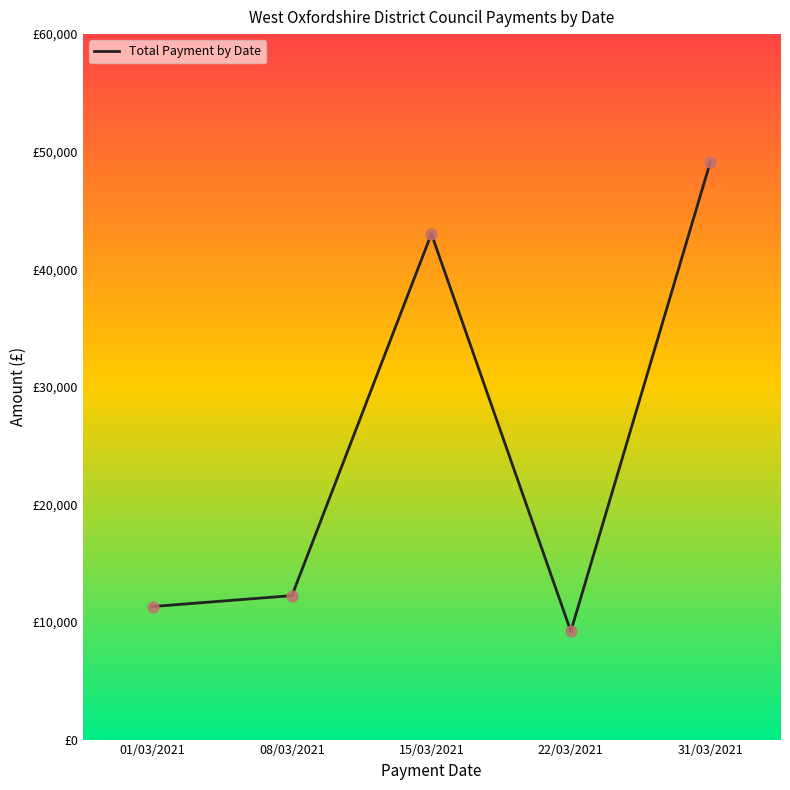

Approximately how many times larger is the value at 15/03/2021 compared to 31/03/2021?

0.9